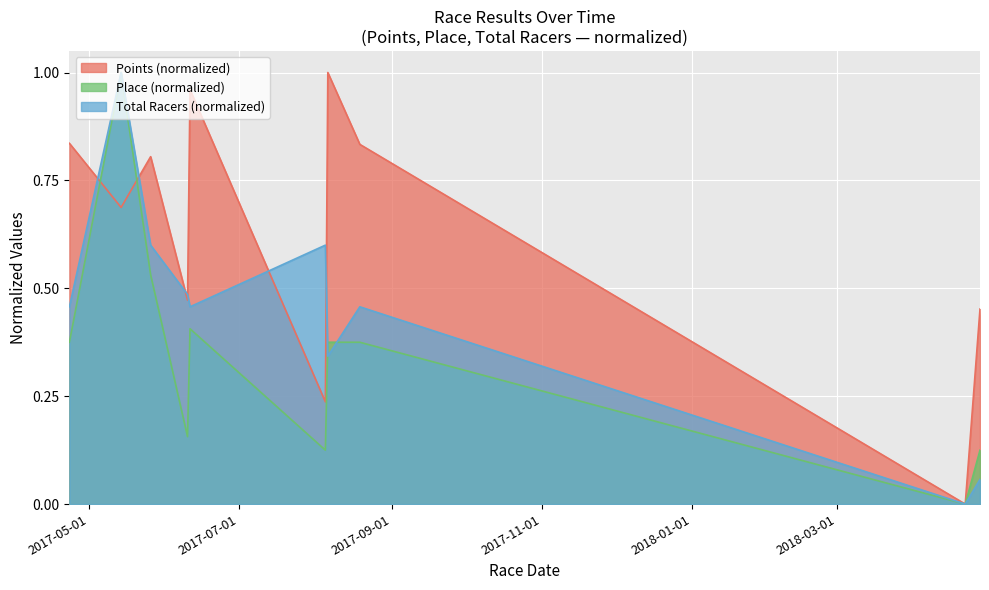

At which category does the chart reach its minimum across all series?

2018-04-22